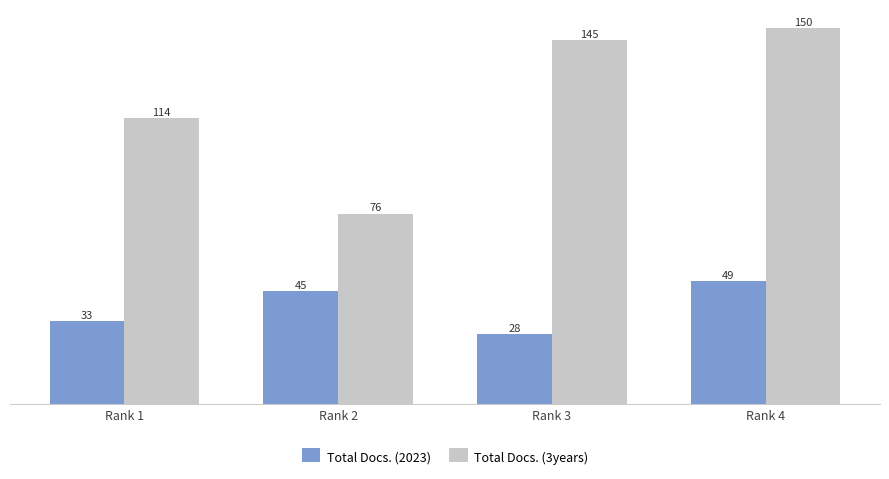

What is the average value of the Total Docs. (3years) series?

121